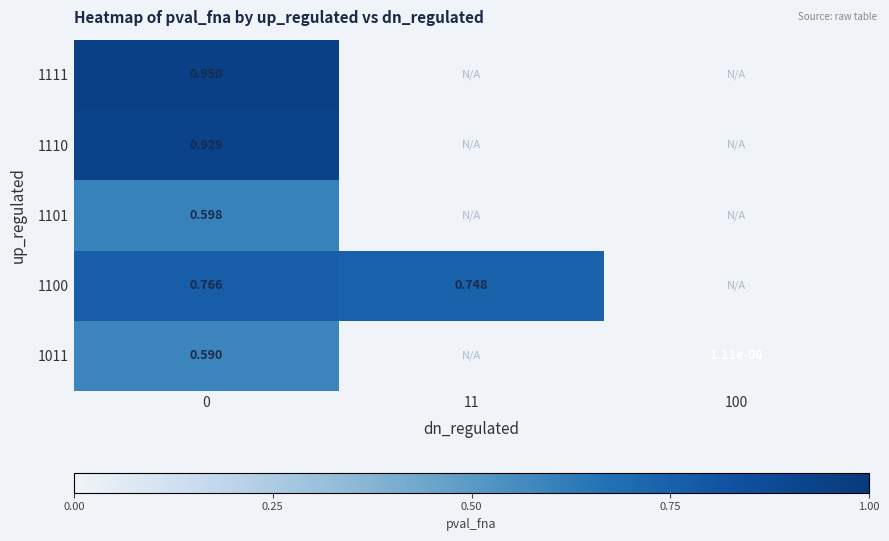

What value does the 1111 series have at 0?

1.0